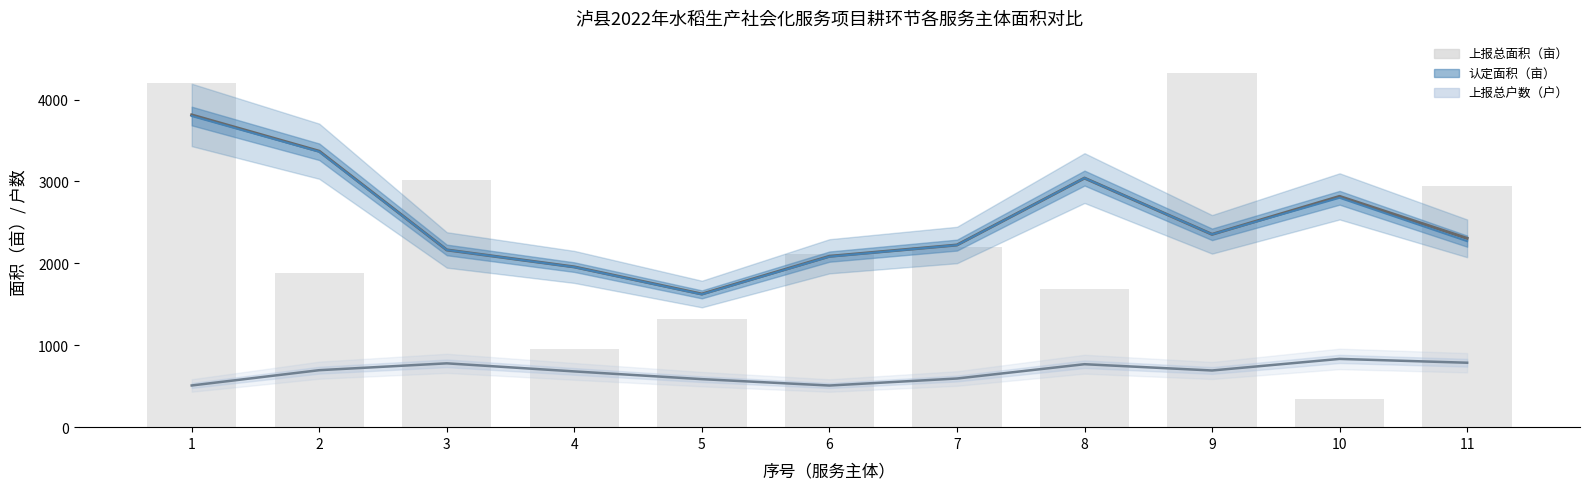

Which label corresponds to the largest value in the chart?

9